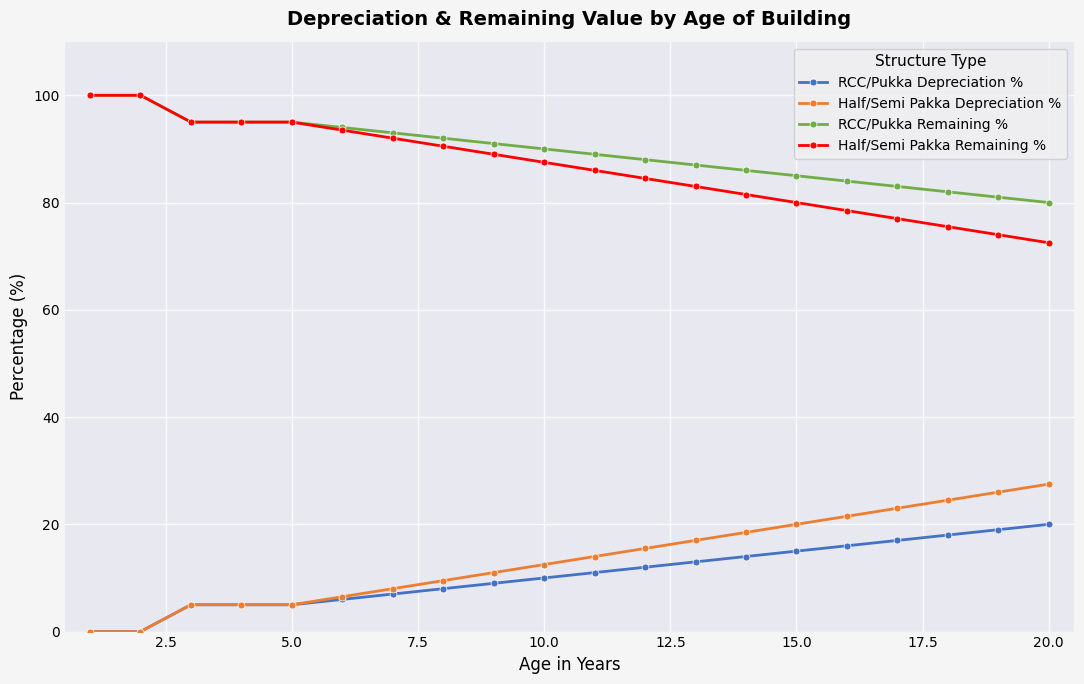

True or false: Half/Semi Pakka Depreciation % and RCC/Pukka Remaining % intersect in this chart.

False